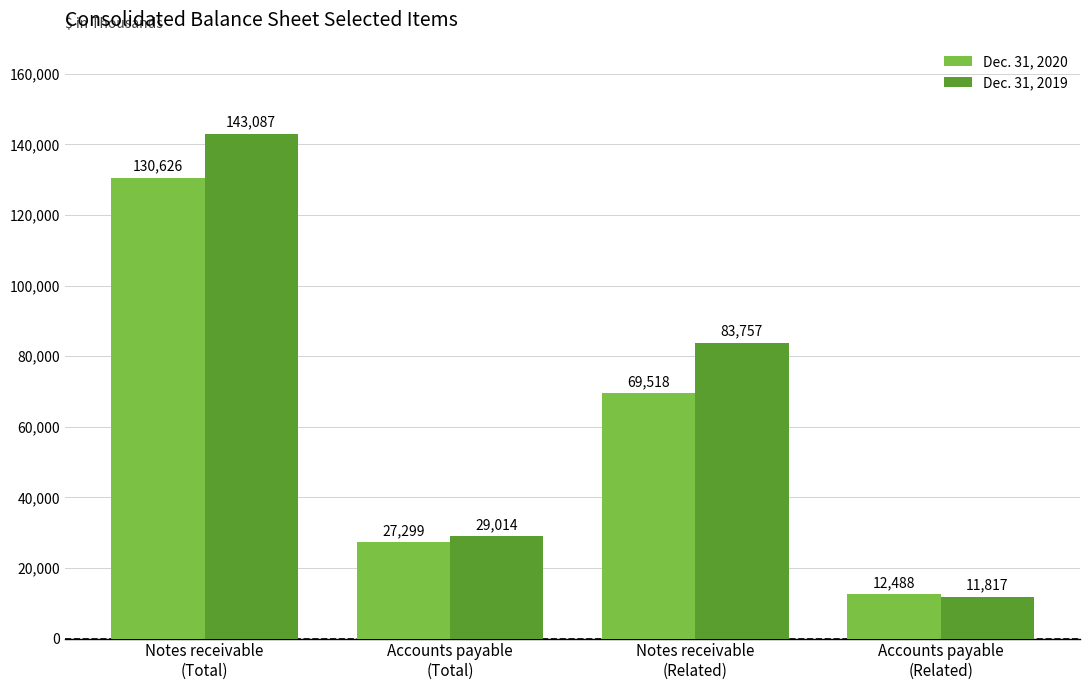

What is the sum of all Dec. 31, 2020 values?

239931